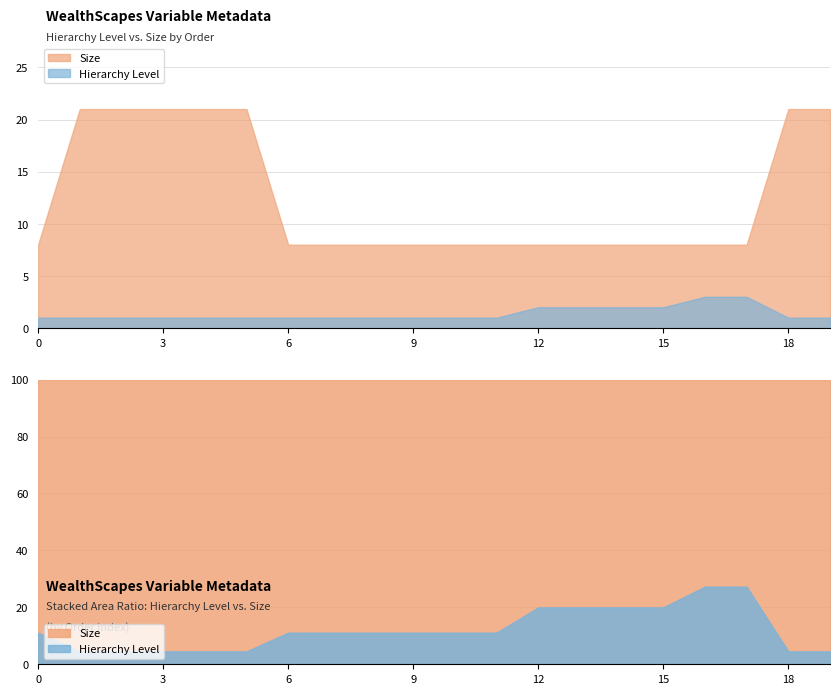

Reading left to right, list all the values displayed in this chart.

Hierarchy Level: 1	1	1	1	1	1	1	1	1	1	1	1	2	2	2	2	3	3	1	1
Size: 8	21	21	21	21	21	8	8	8	8	8	8	8	8	8	8	8	8	21	21